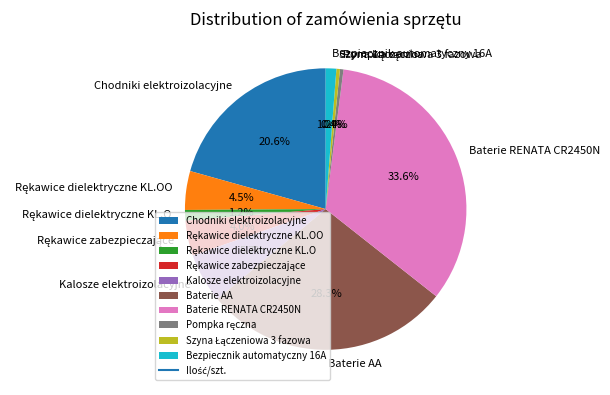

What is the total percentage of Bezpiecznik automatyczny 16A and Kalosze elektroizolacyjne?

6.9%